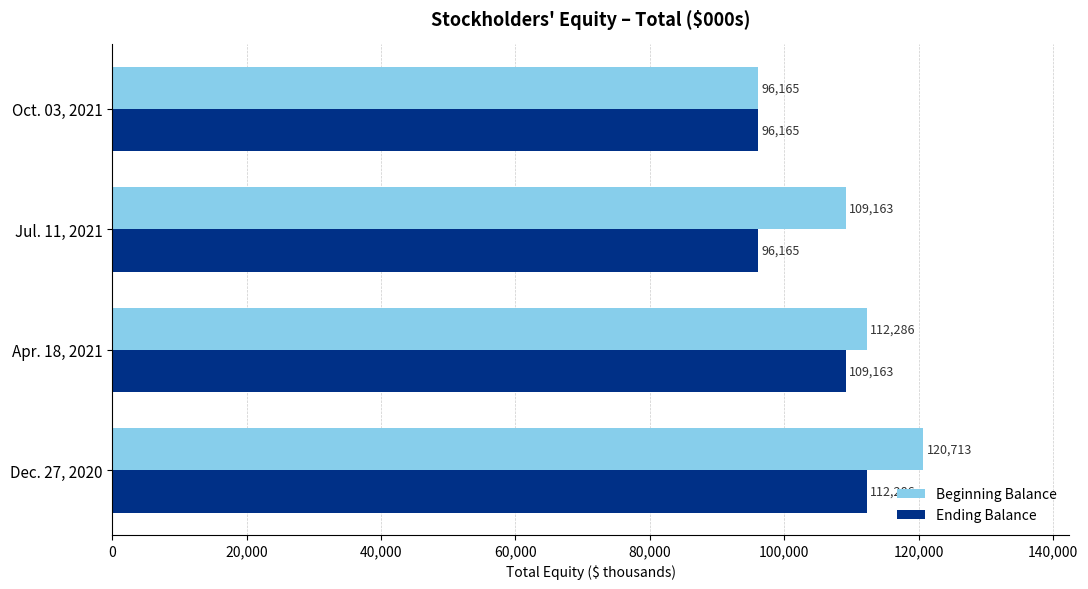

List the labels in order of Beginning Balance value, largest first.

Dec. 27, 2020, Apr. 18, 2021, Jul. 11, 2021, Oct. 03, 2021